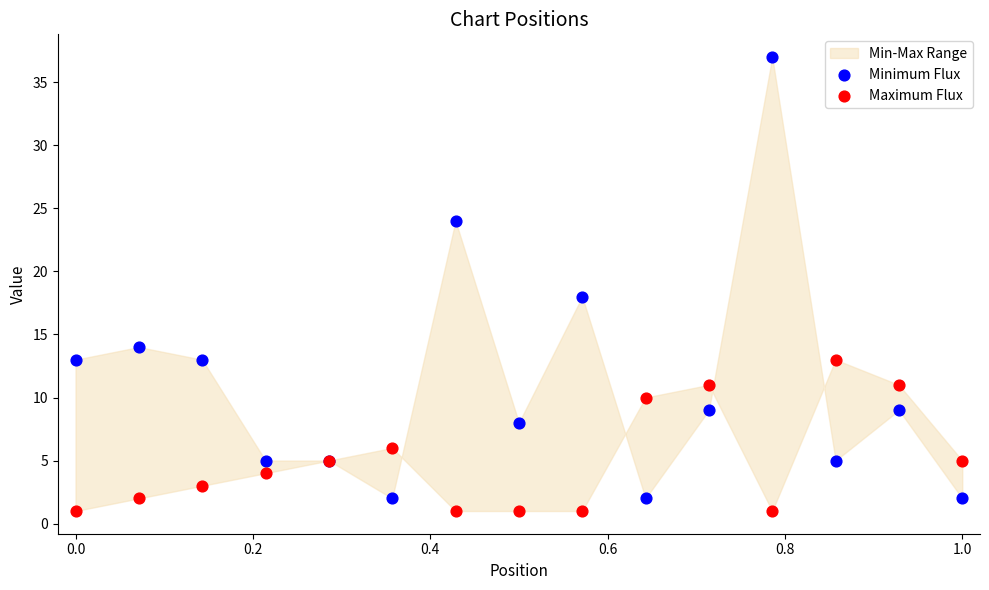

Which series has the widest spread of Y values?

Minimum Flux